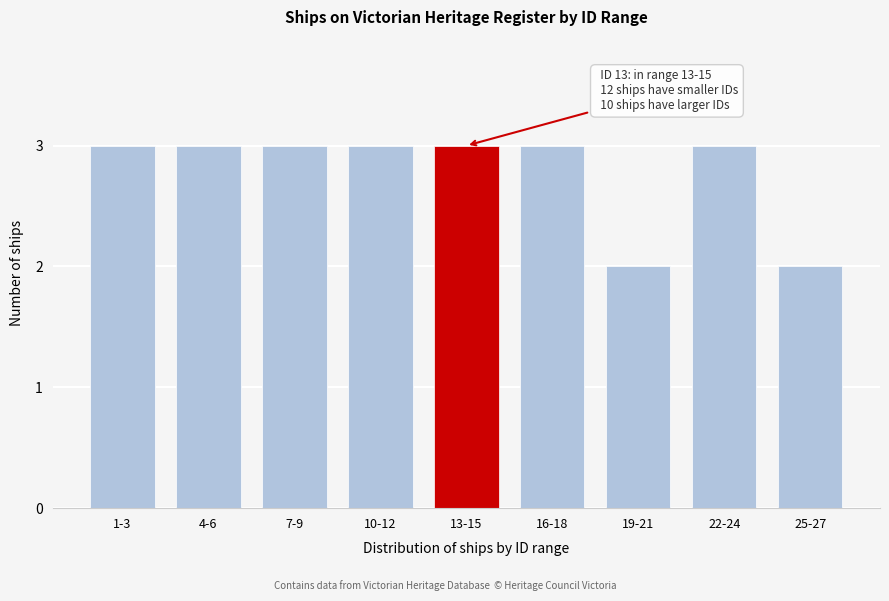

Reading left to right, what are all the values shown in this chart?

1-3=3	4-6=3	7-9=3	10-12=3	13-15=3	16-18=3	19-21=2	22-24=3	25-27=2